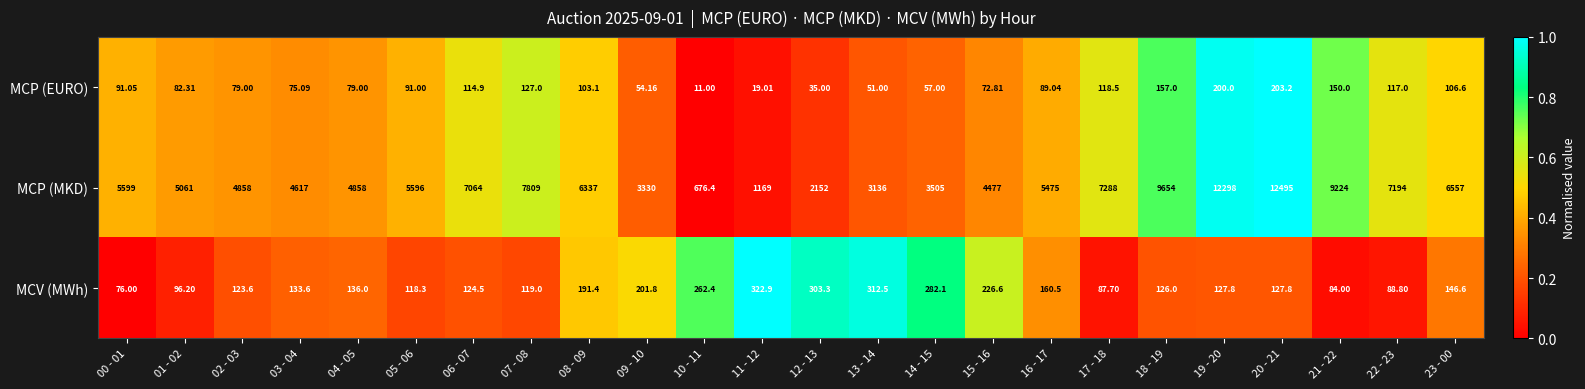

Which series changed the most between 00 - 01 and 12 - 13?

MCP (MKD)